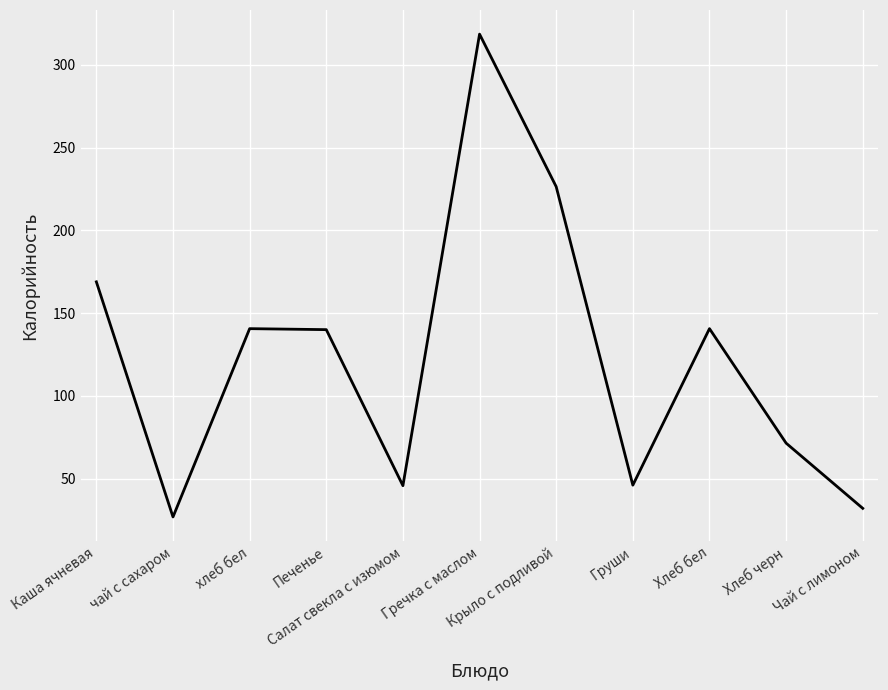

What is the difference between the maximum and minimum values?

291.8